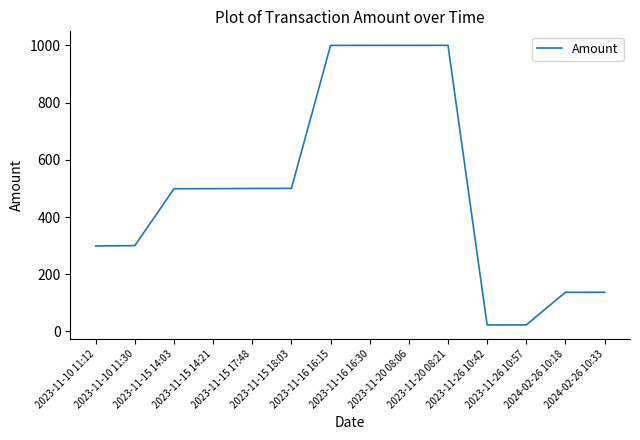

What is the minimum value shown in the chart?

22.7